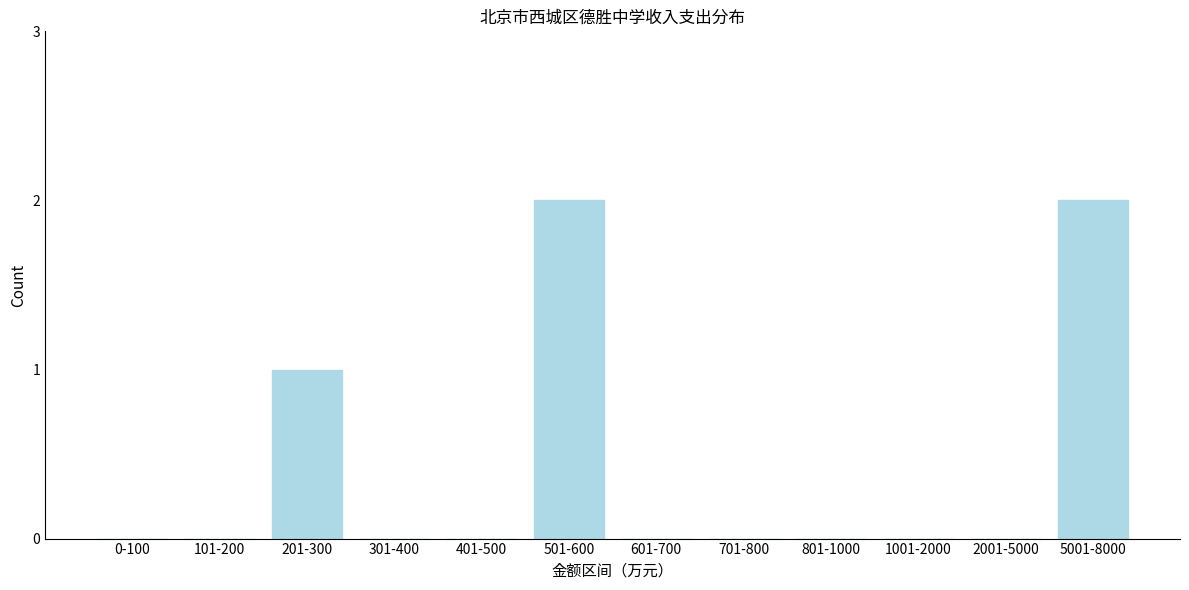

Reading left to right, list all the values displayed in this chart.

0-100=0	101-200=0	201-300=1	301-400=0	401-500=0	501-600=2	601-700=0	701-800=0	801-1000=0	1001-2000=0	2001-5000=0	5001-8000=2